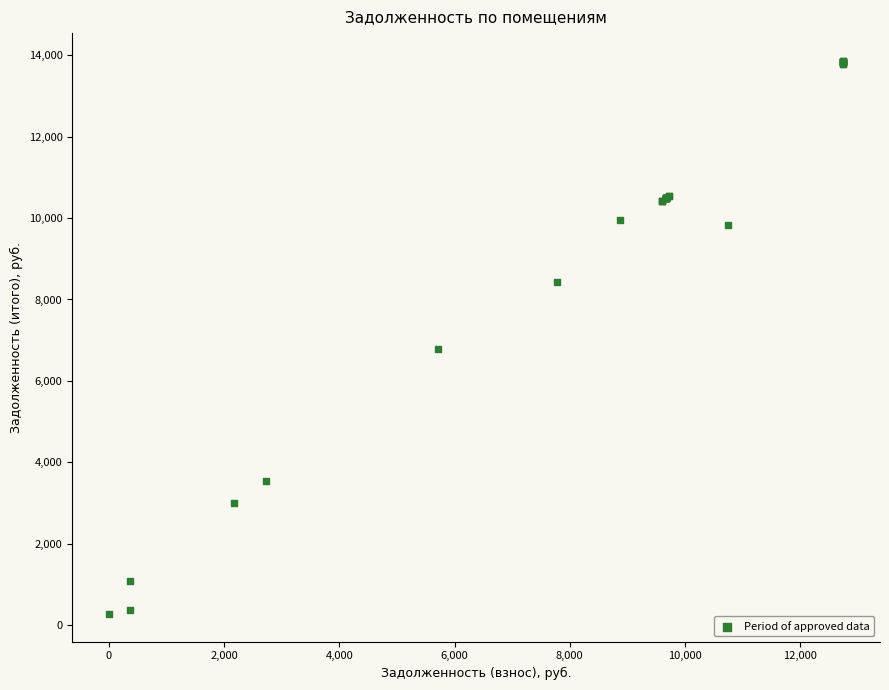

What Y value in the scatter plot is closest to 7069?

6782.8